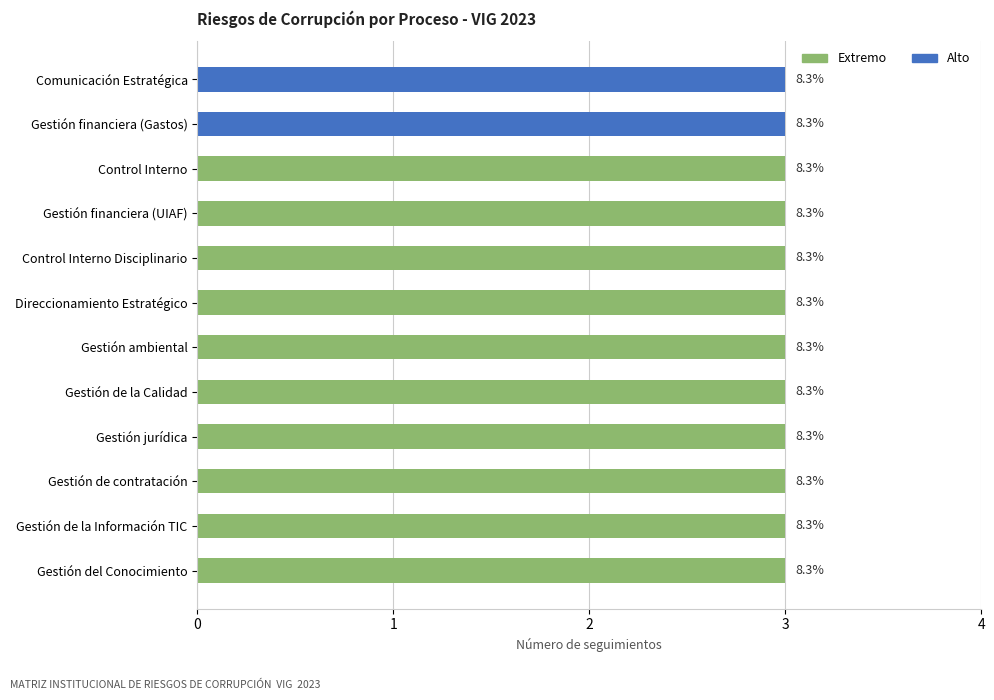

Reading left to right, extract all data points from this chart.

Extremo: 3	3	3	3	3	3	3	3	3	3	0	0
Alto: 0	0	0	0	0	0	0	0	0	0	3	3